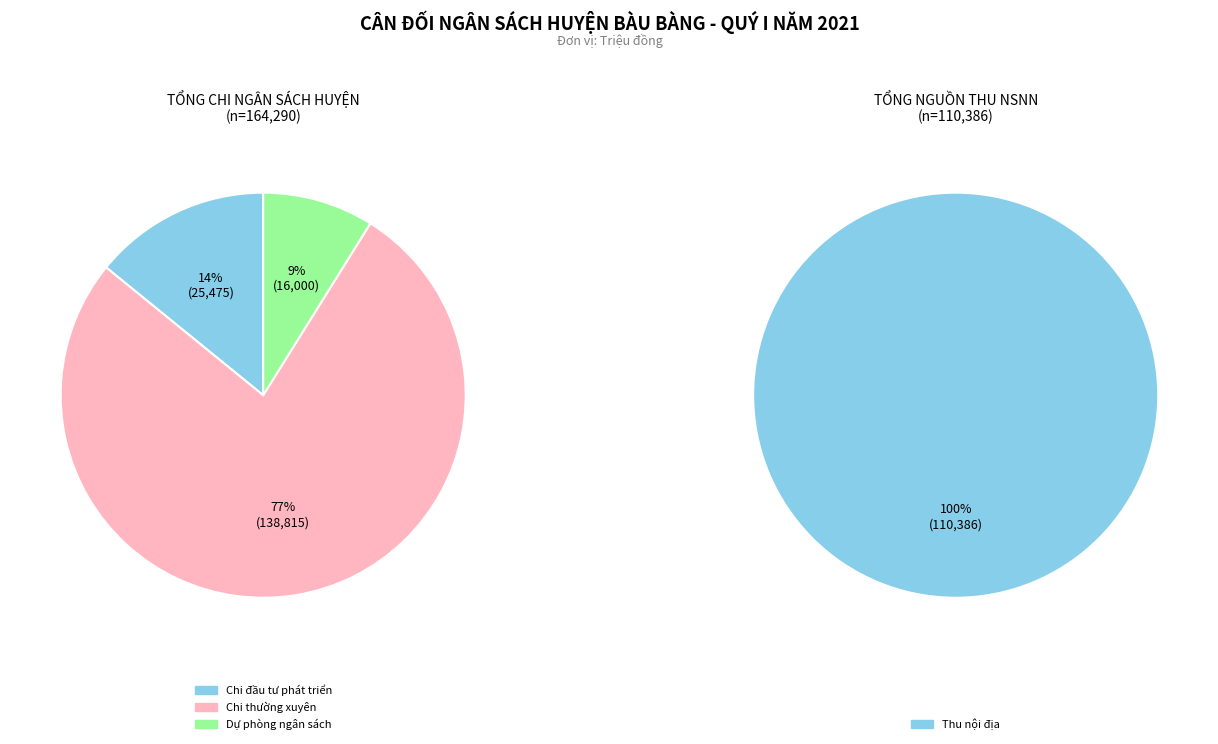

How many segments does this pie chart have?

3